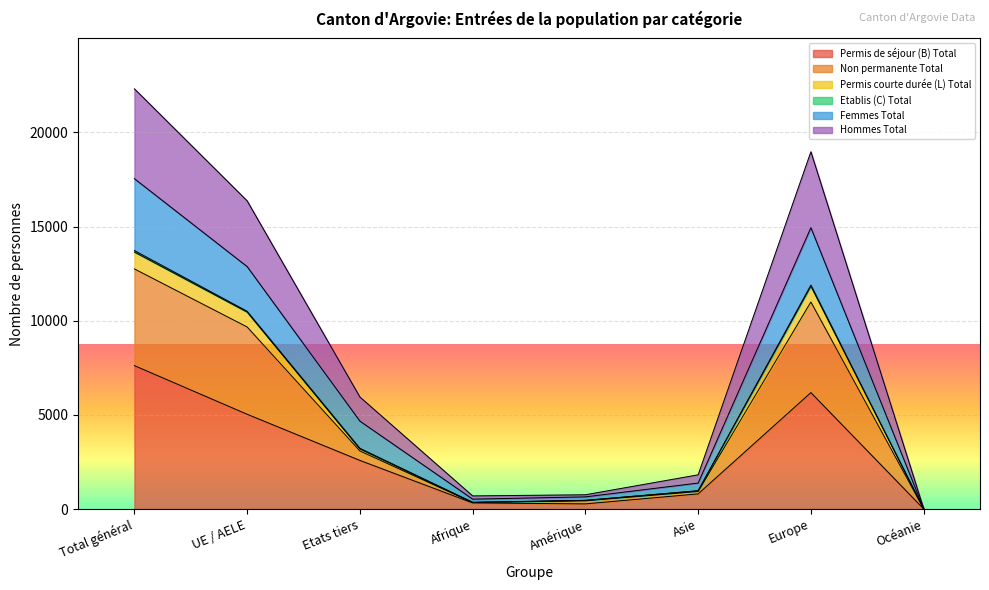

True or false: Hommes Total and Femmes Total intersect in this chart.

False